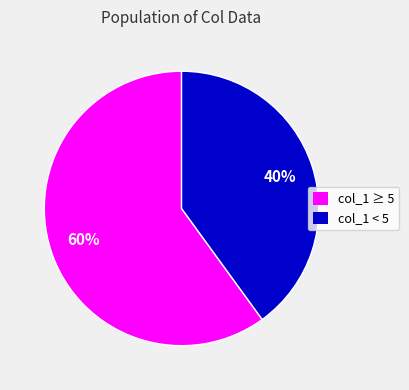

How many slices are in this pie chart?

2